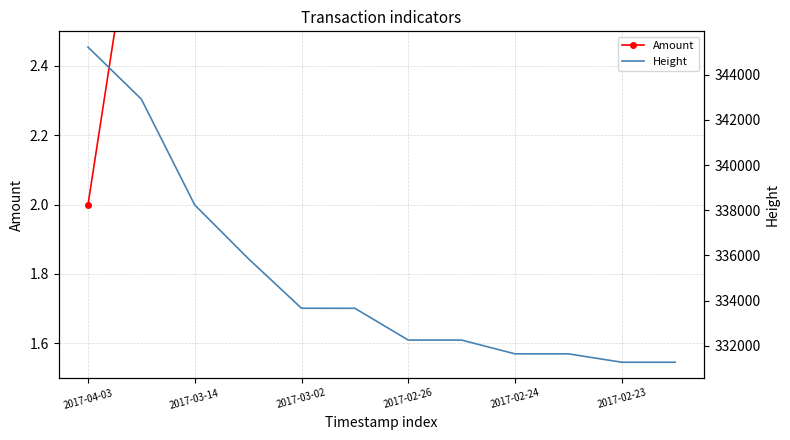

What is the value of the Height point at the 7th from the left?

332256